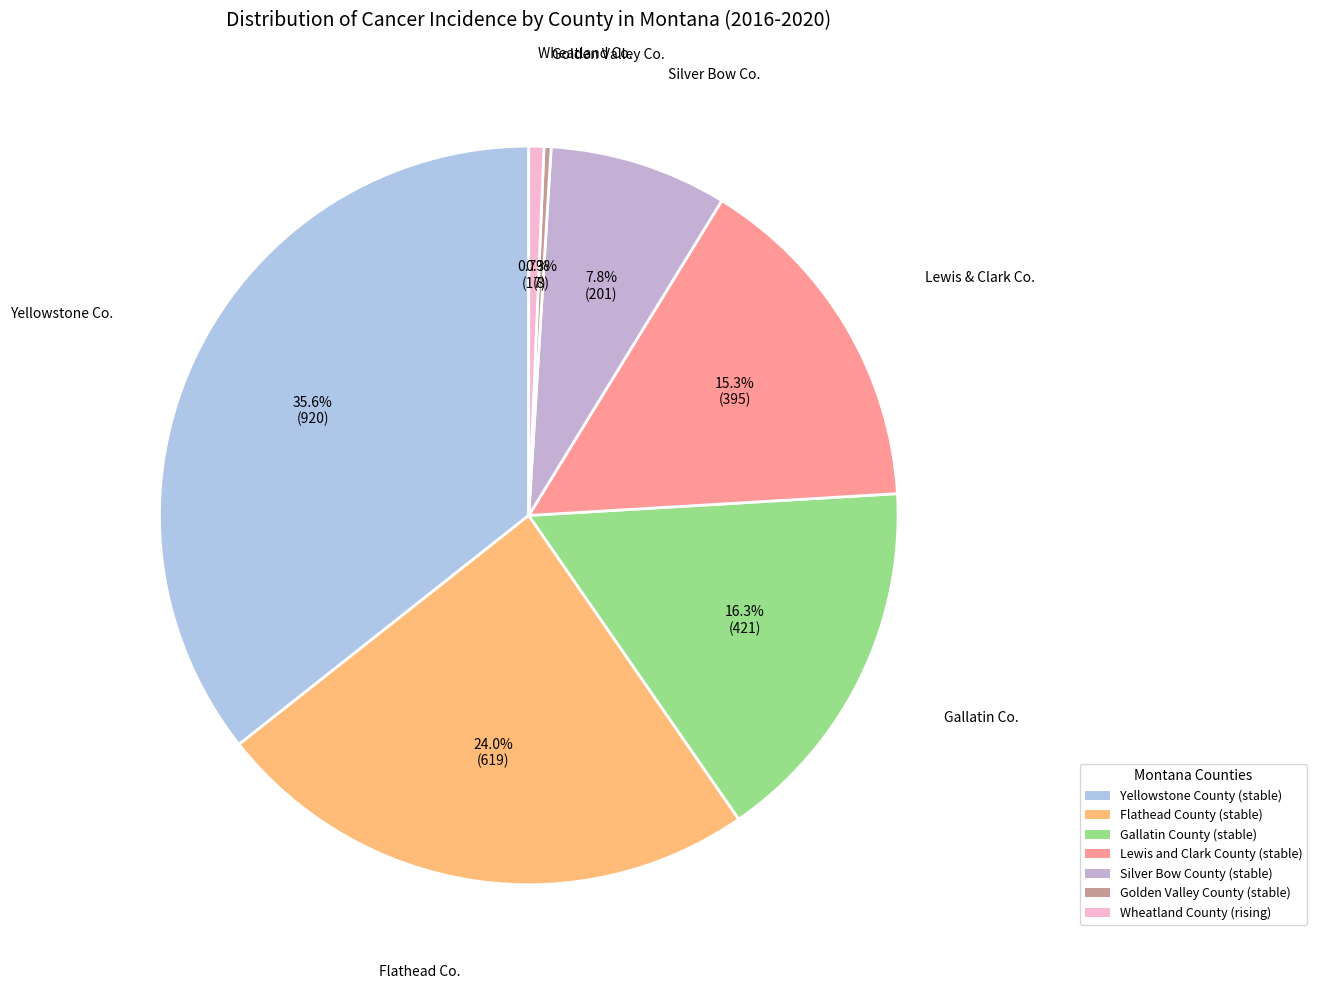

How many slices are in this pie chart?

7